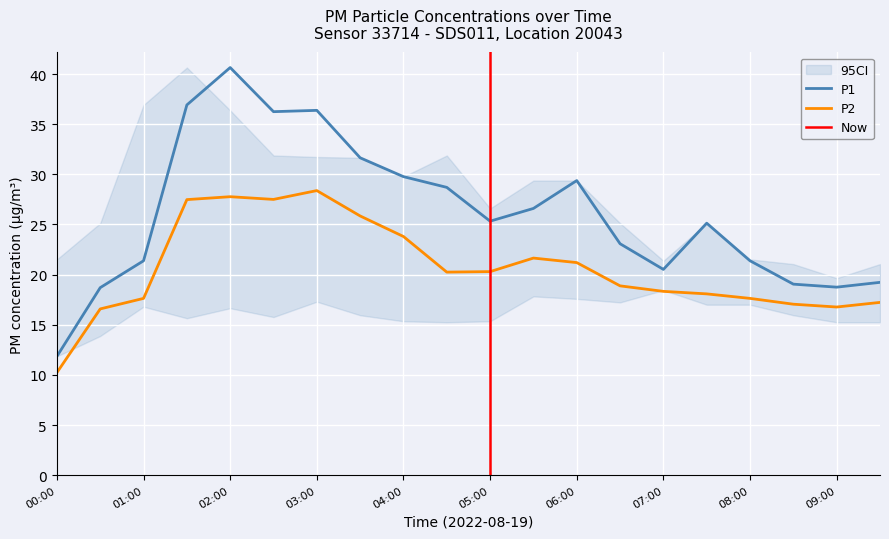

In P2, how many points are lower than both neighbors (excluding endpoints)?

3